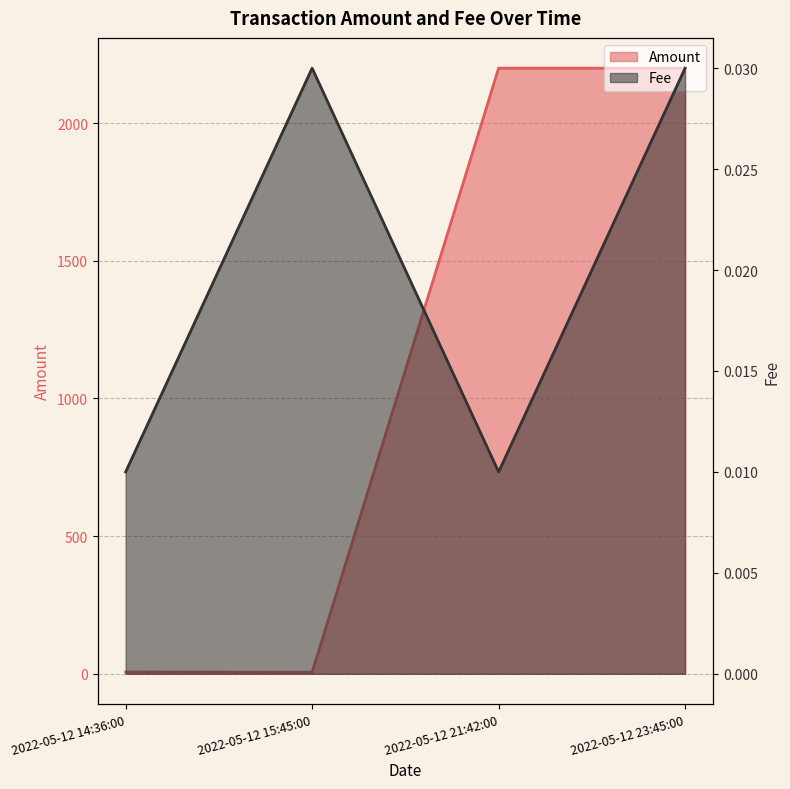

Which series has the largest total across all categories?

Amount